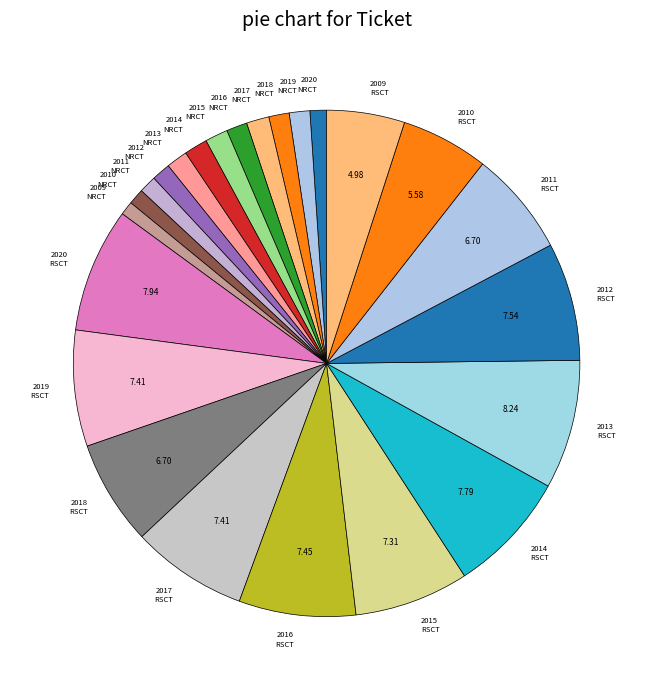

How many segments does this pie chart have?

24